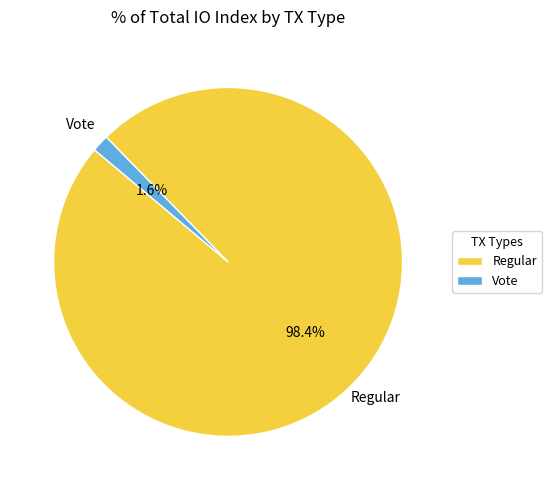

Does Vote account for over 50% of the chart?

No